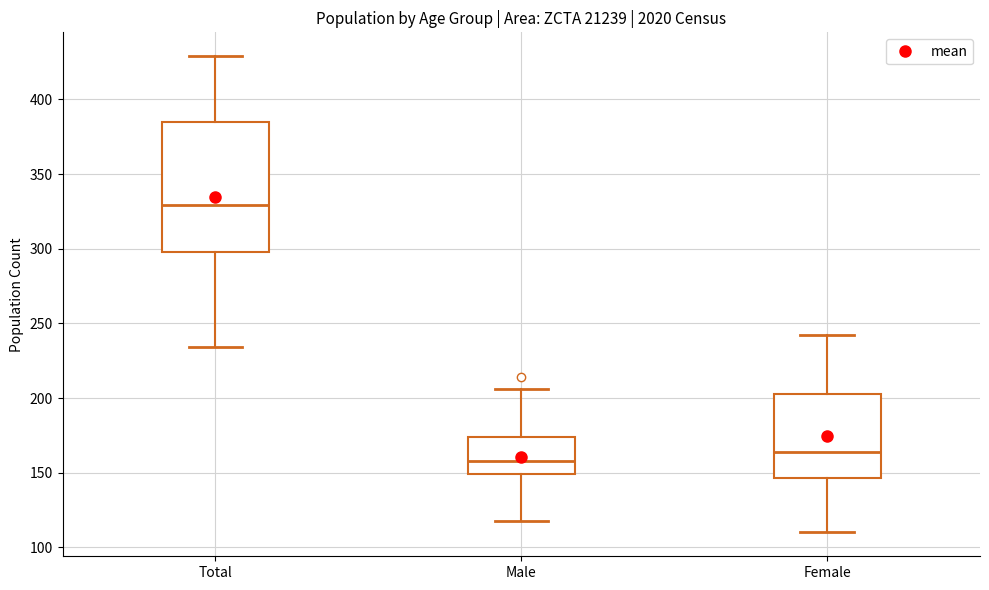

Where does the upper whisker of the box for Male end on the y-axis? The values are not printed on the chart, so give them approximately, as read against the axis.

205